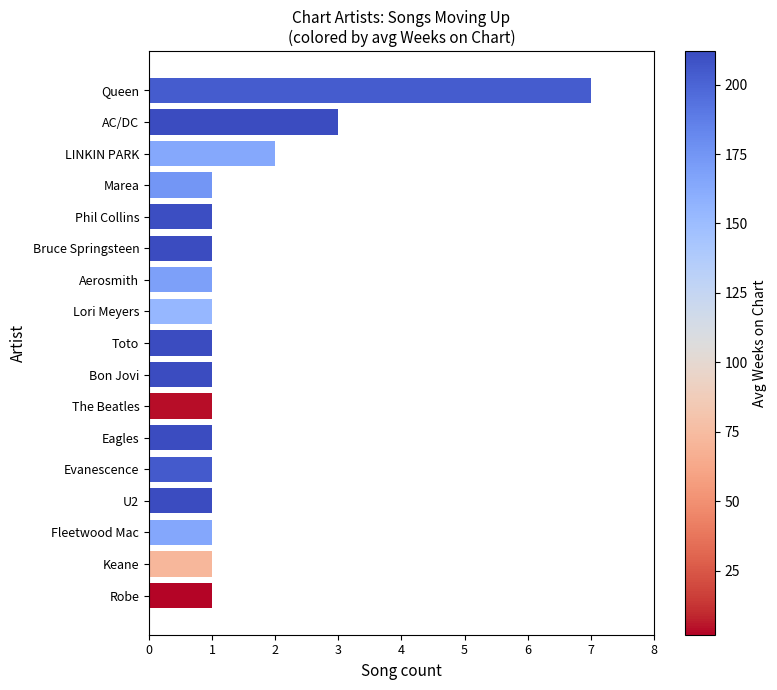

How many data points does each series have?

17